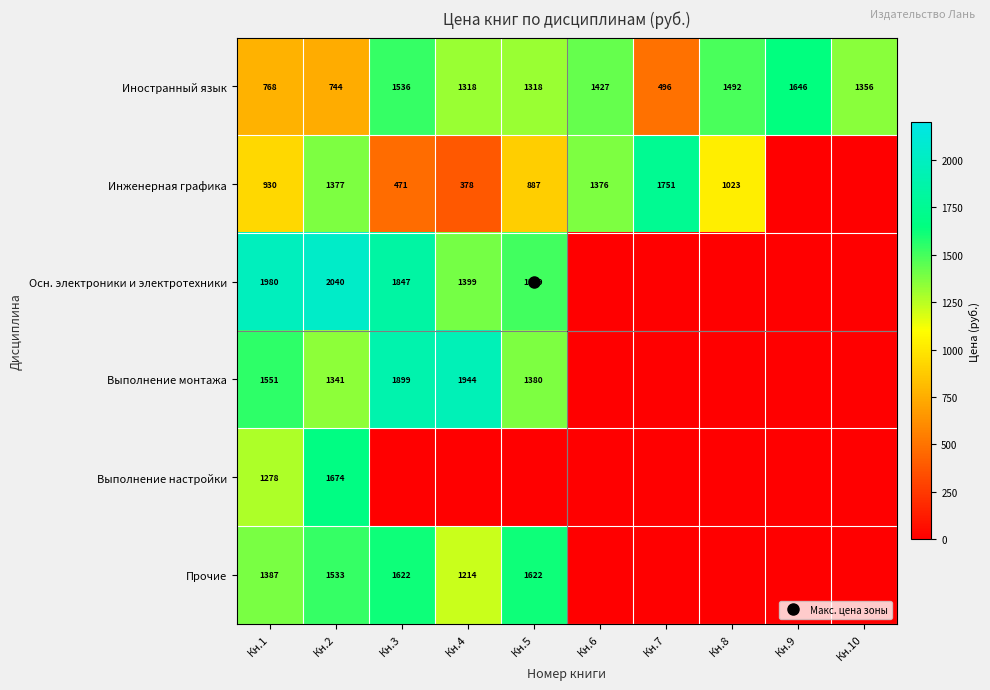

What is the maximum value for Иностранный язык?

1645.6